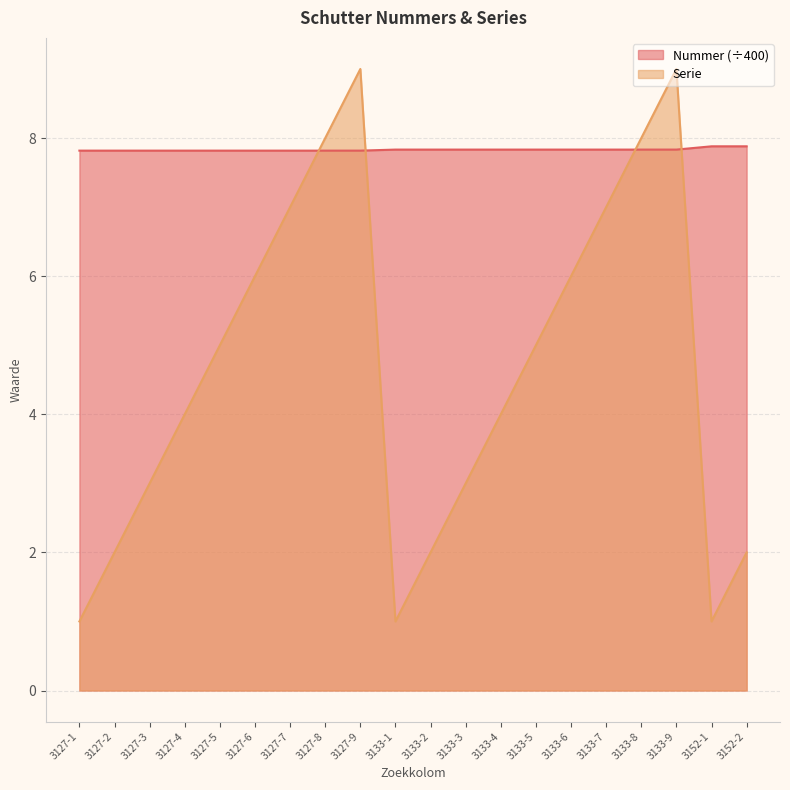

What is the smallest value displayed?

1.0